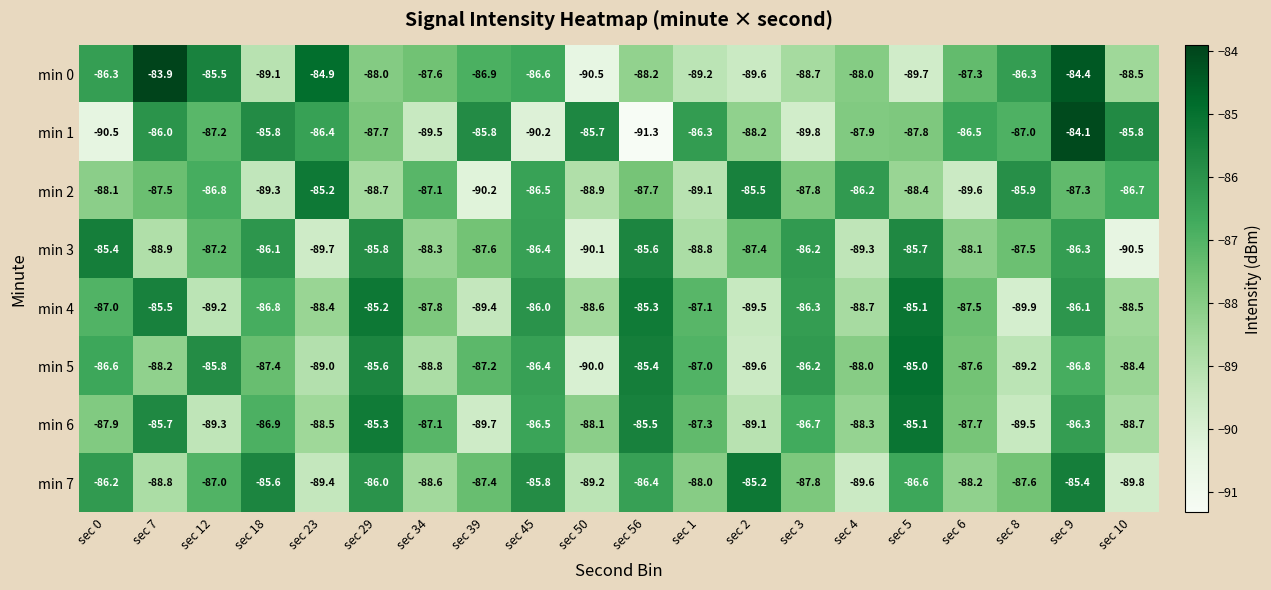

How many series are shown in this chart?

8